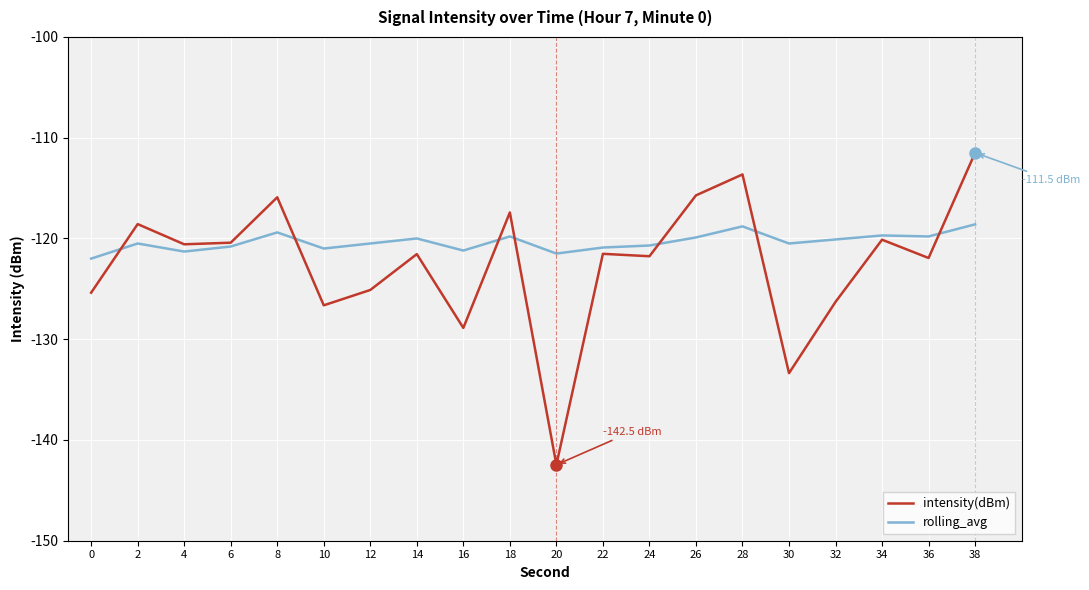

Read the rolling_avg value at 2.

-120.5